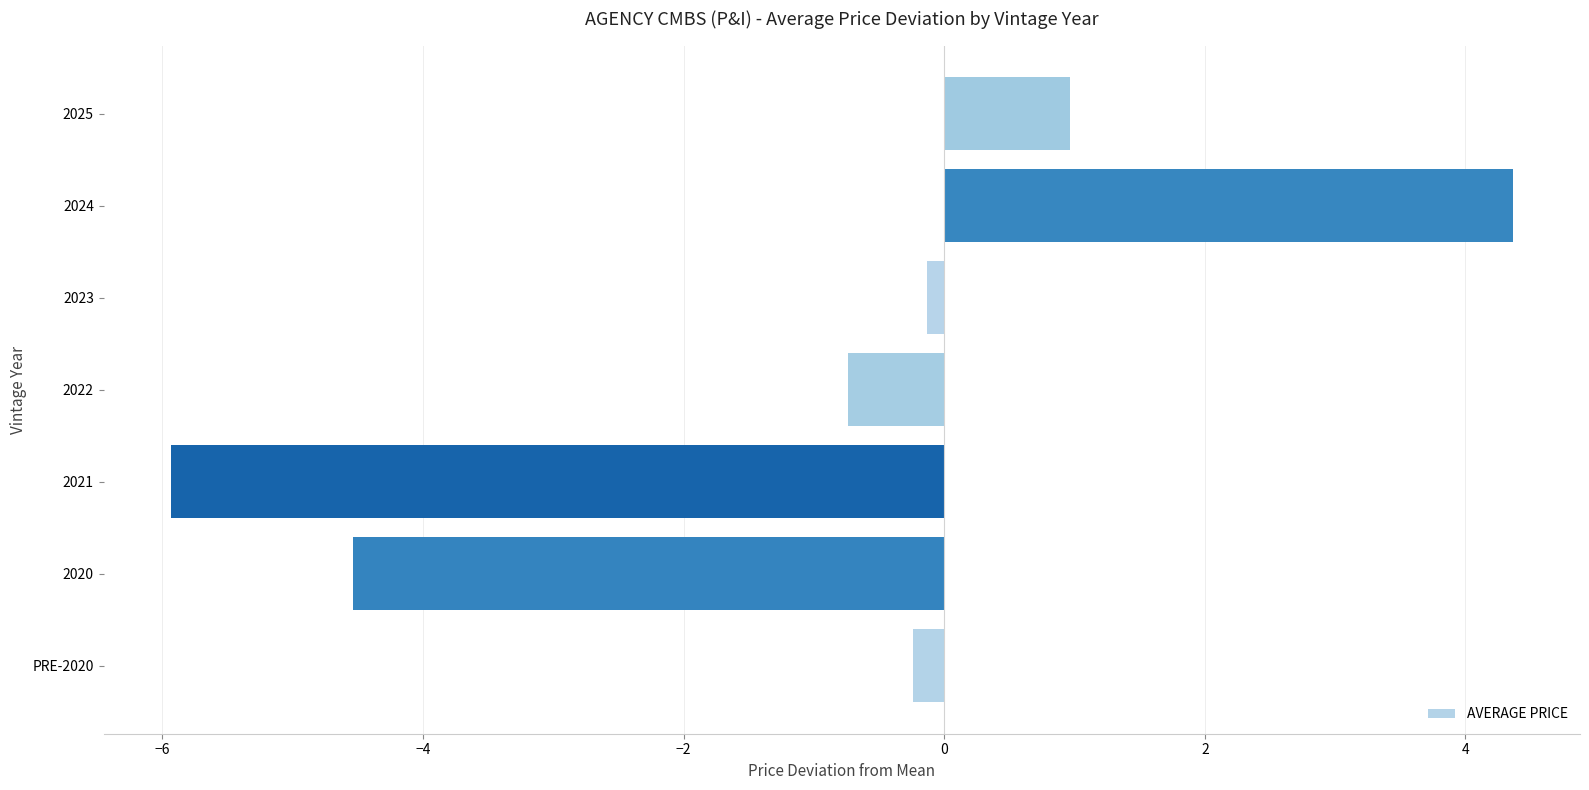

What is the minimum value shown in the chart?

-5.9